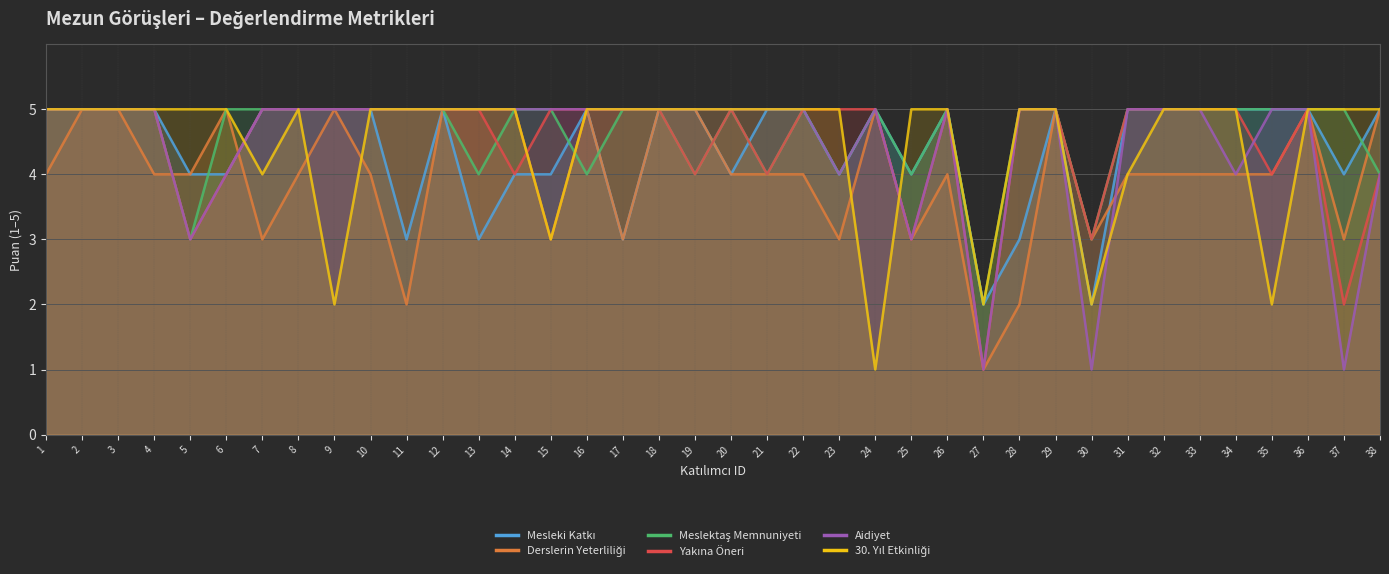

Which has a higher value, 37 or 16?

16